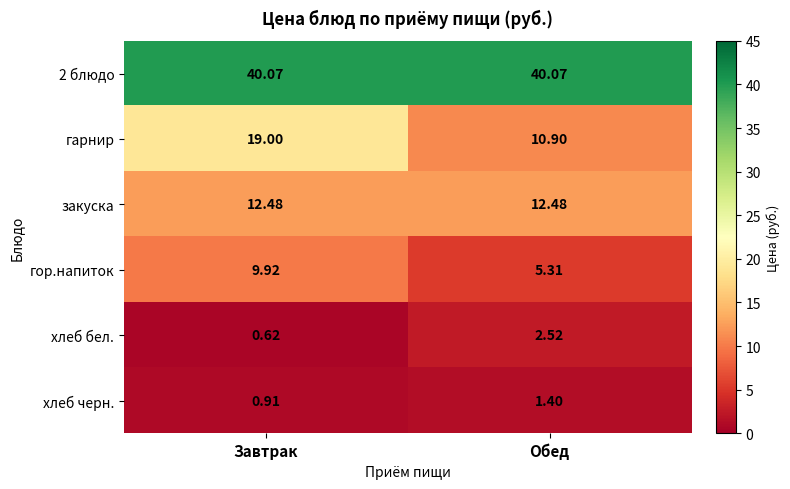

At which label is хлеб черн. closest to 1?

Завтрак